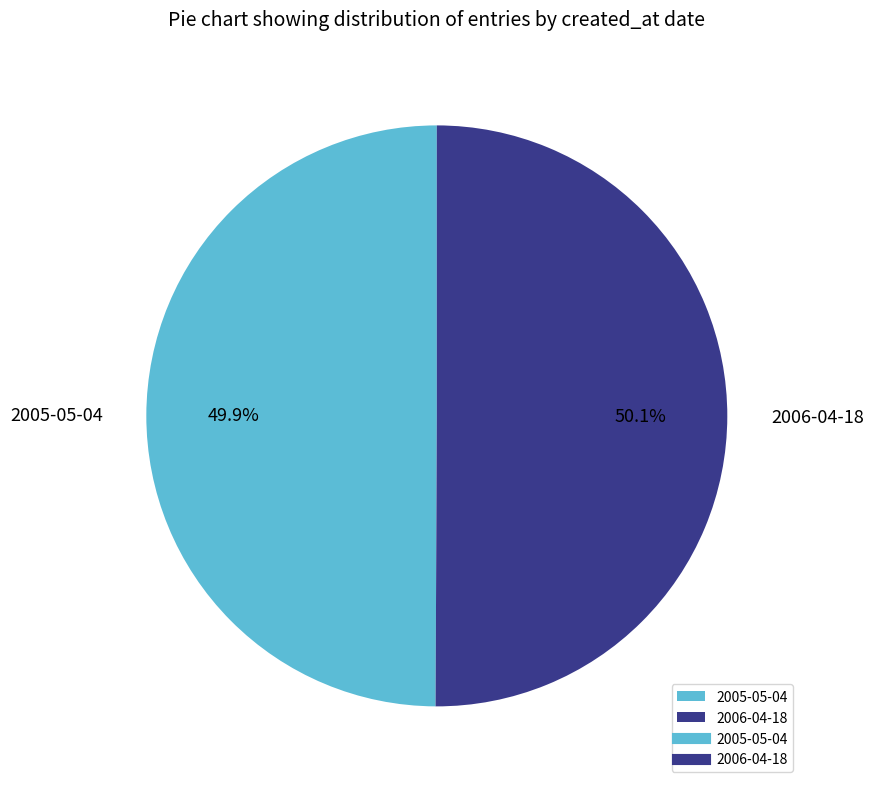

What is the ratio of the value at 2005-05-04 to the value at 2006-04-18?

1.0